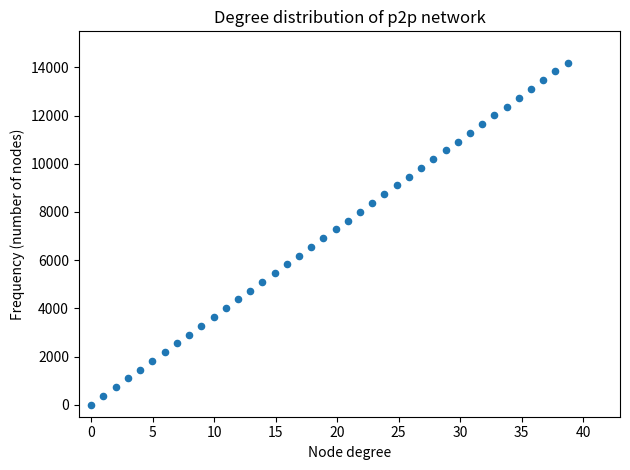

What is the range of Y values (max minus min)?

14200